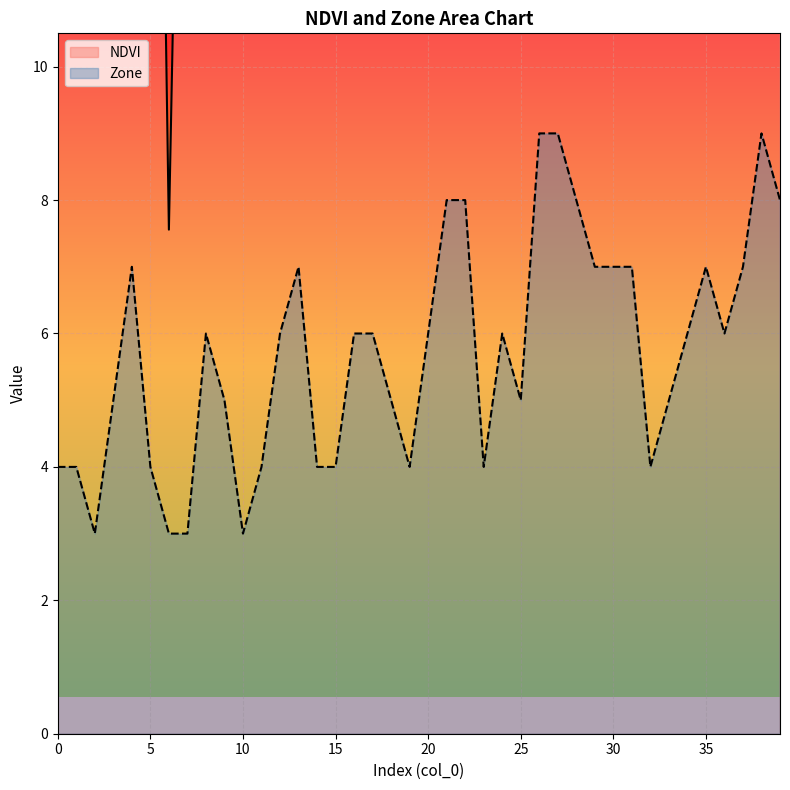

At which label does Zone first exceed 6?

4